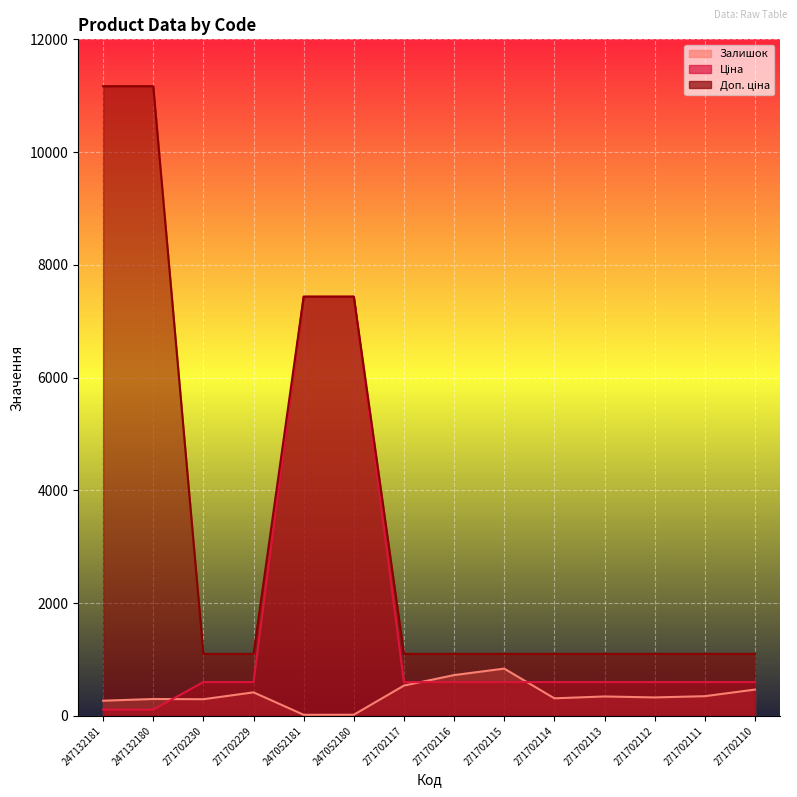

True or false: Ціна has a value of 289.7 at 271702117.

False